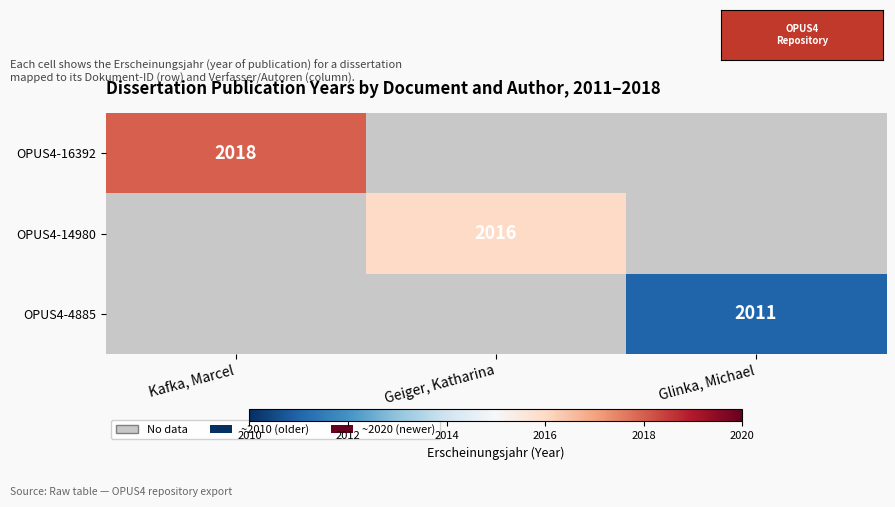

At how many categories does at least one series exceed 2014?

2